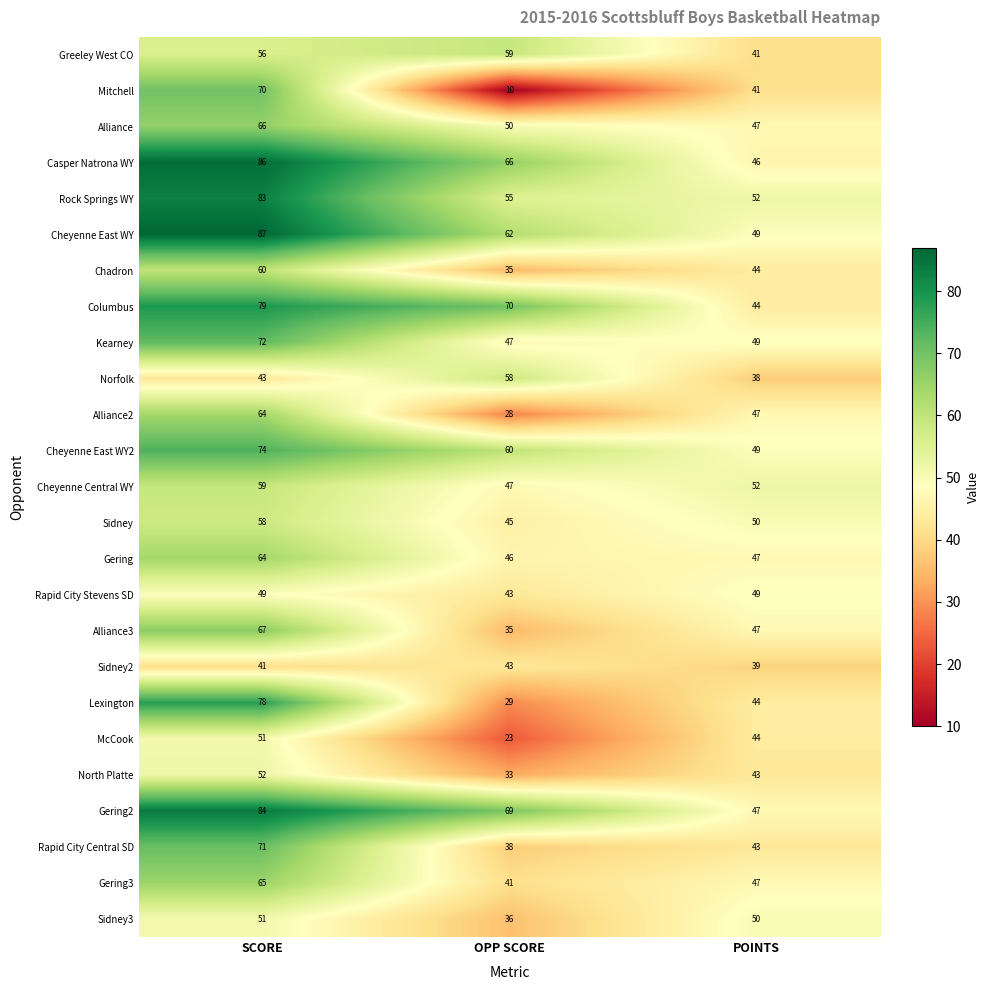

What is the sum of all Mitchell values?

121